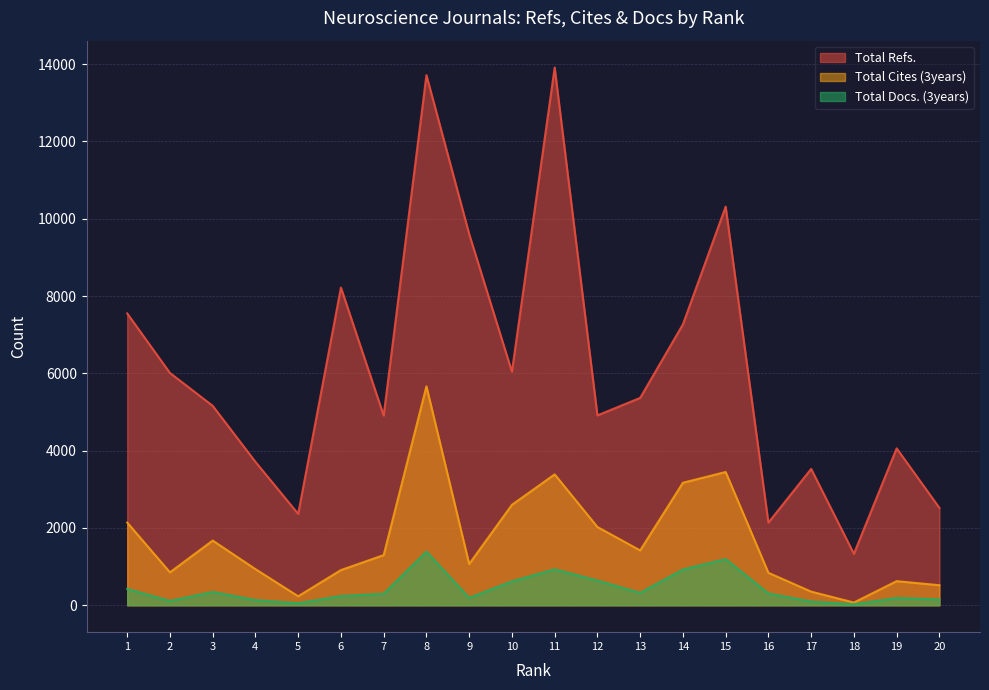

At which category is the sum across all series the highest?

8